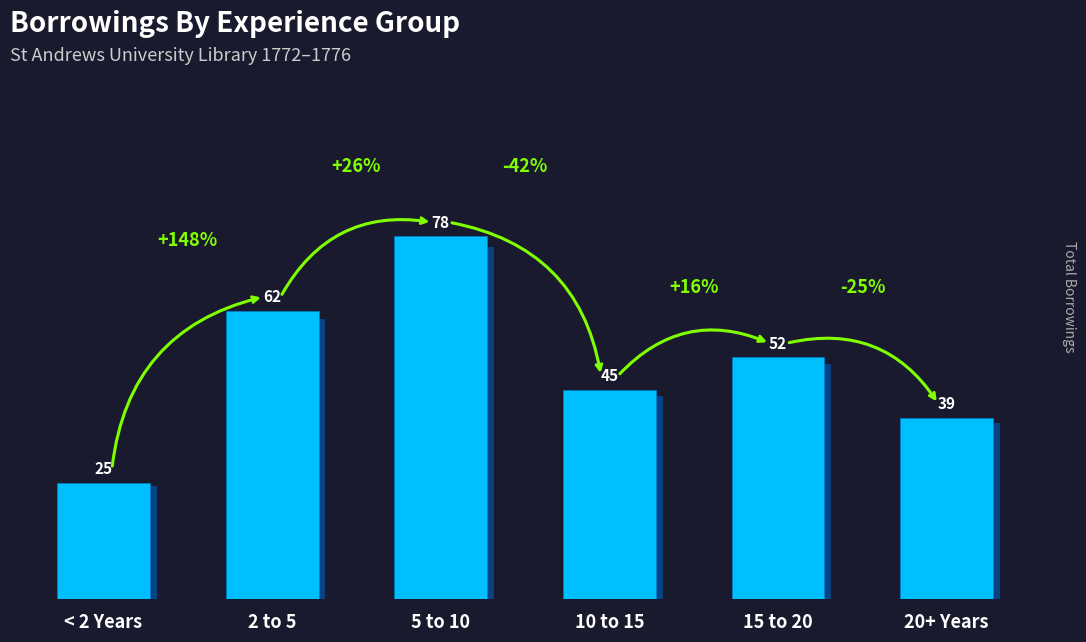

What is the difference between the second highest and second lowest values?

23